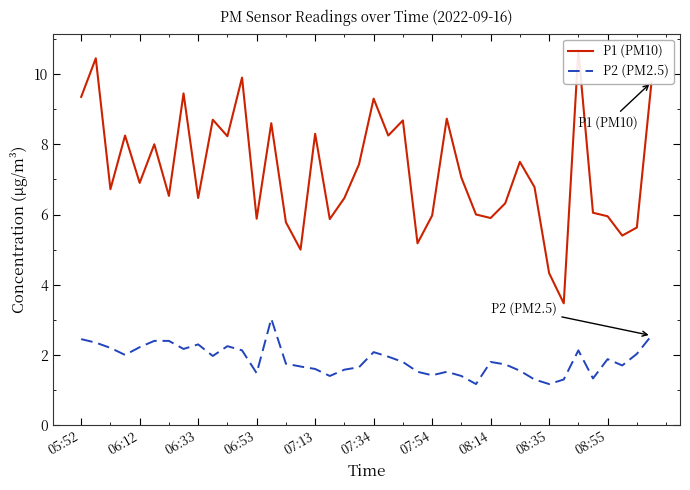

What is the maximum value for P2 (PM2.5)?

3.0